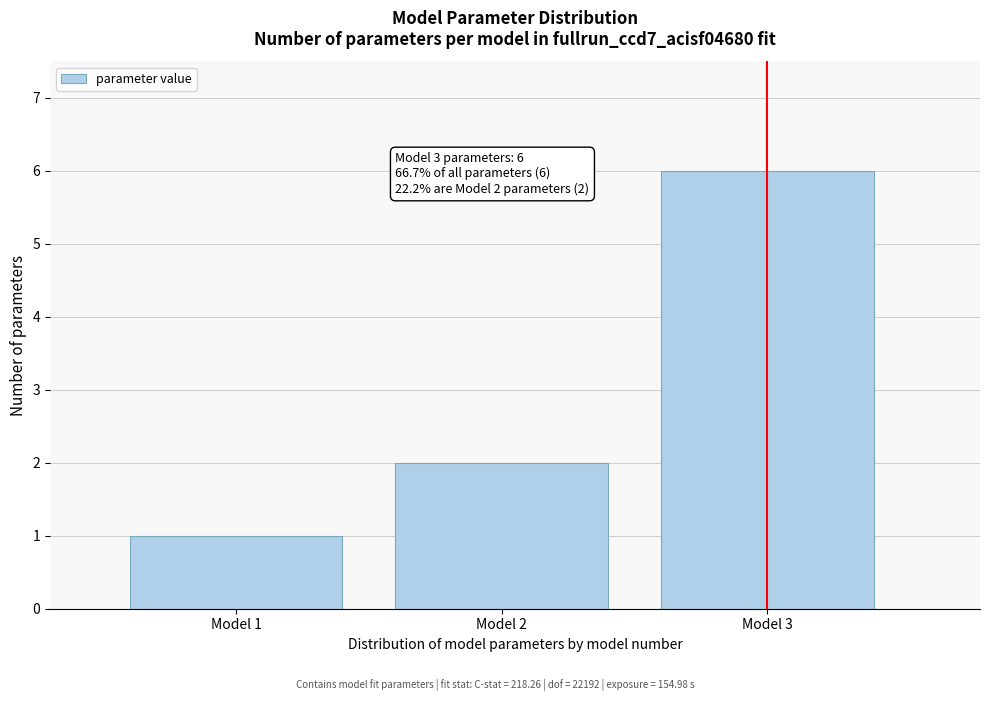

Reading right to left, extract all data points from this chart.

Model 3=6	Model 2=2	Model 1=1